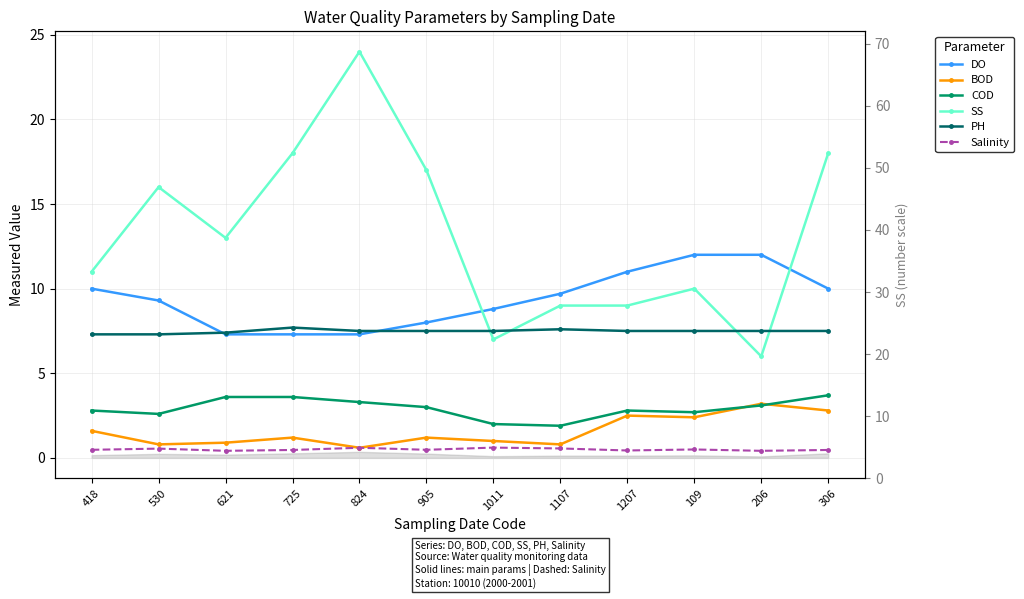

Which category has the highest value in the BOD series?

206